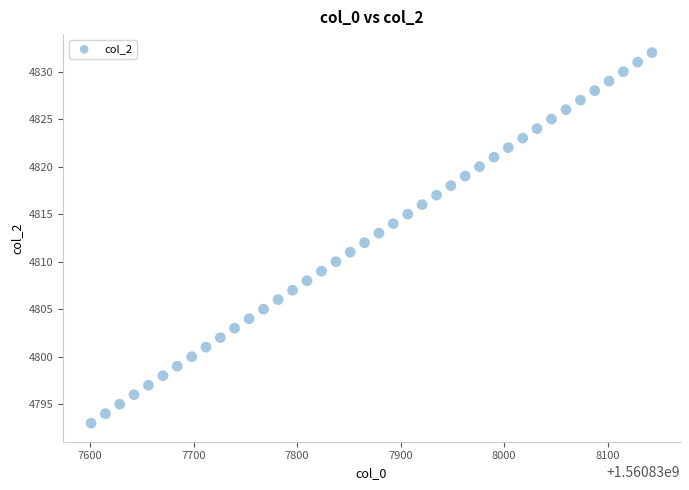

What is the range of Y values (max minus min)?

39